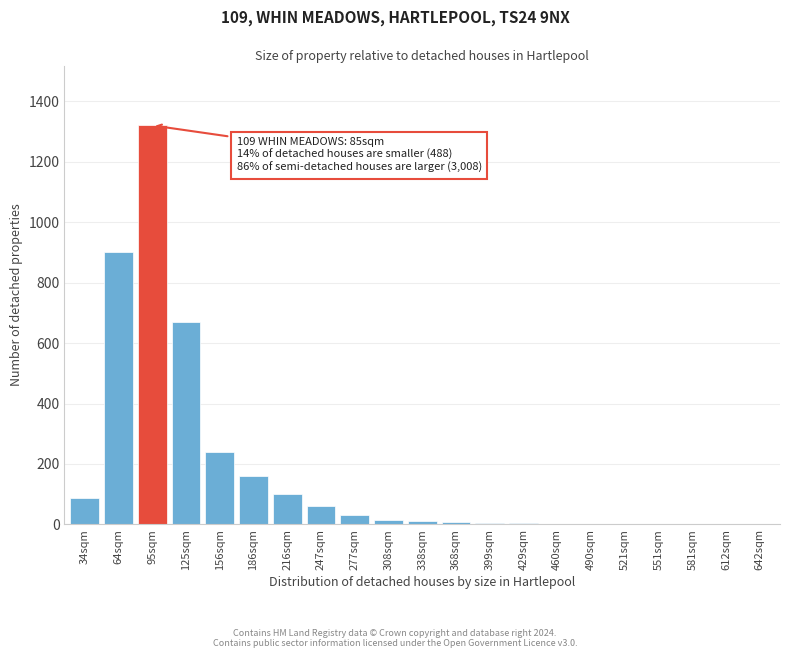

At which category does the chart reach its peak across all series?

95sqm